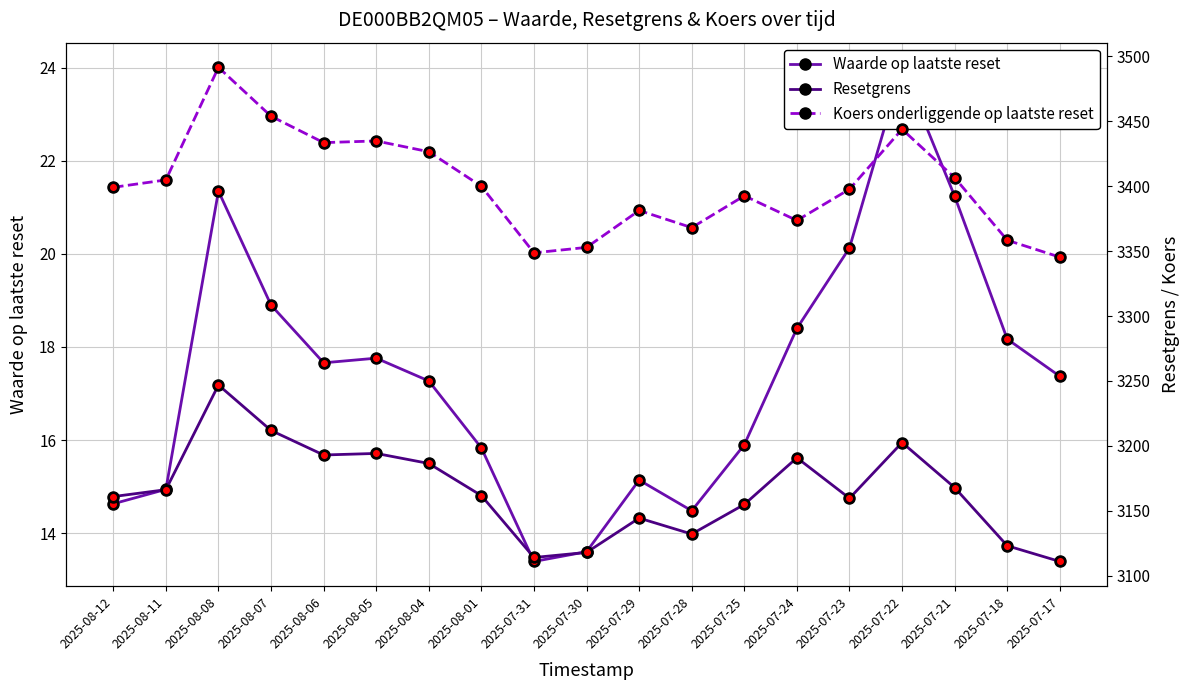

What is the label of the 16th point from the right?

2025-08-07